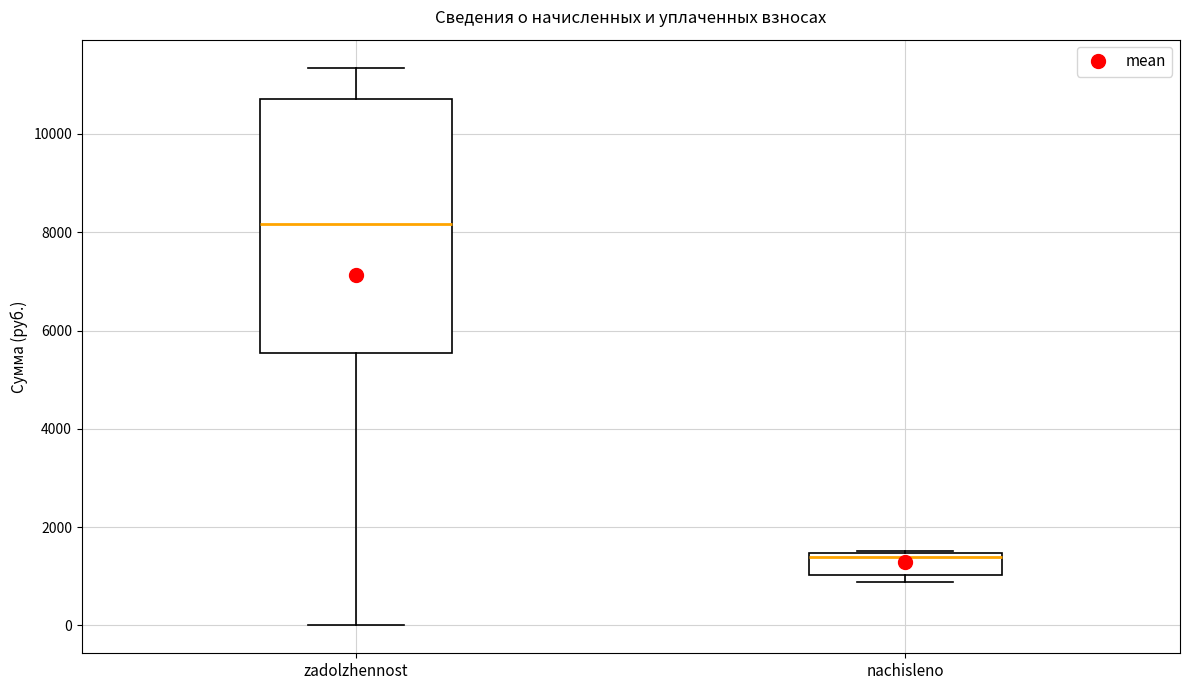

Which box is the tallest, from its lower edge to its upper edge?

zadolzhennost